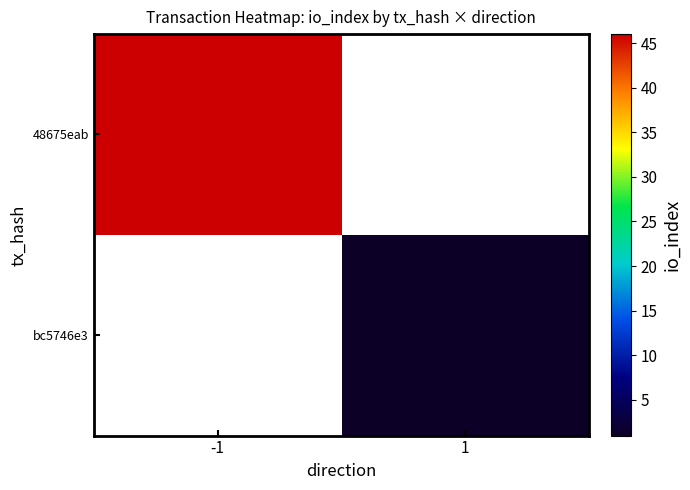

At which category does the chart reach its minimum across all series?

1